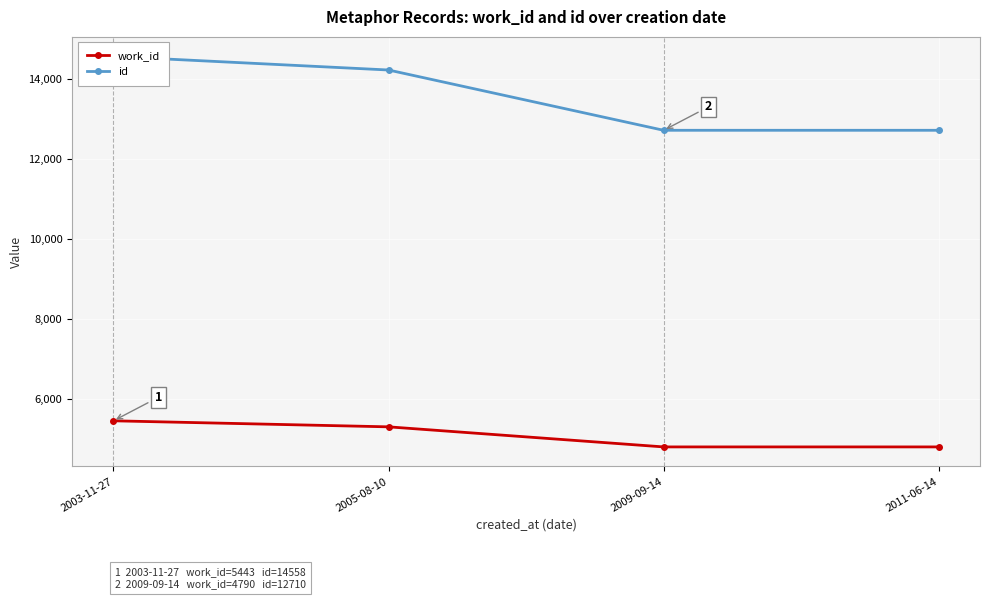

What is the label of the 3rd point from the left?

2009-09-14